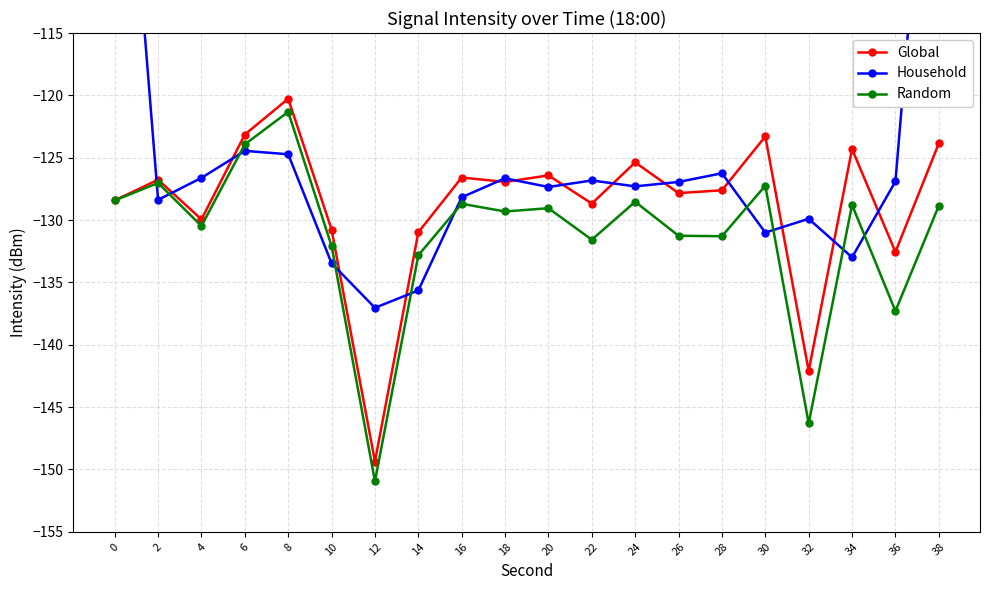

At which label is Global closest to -134?

36